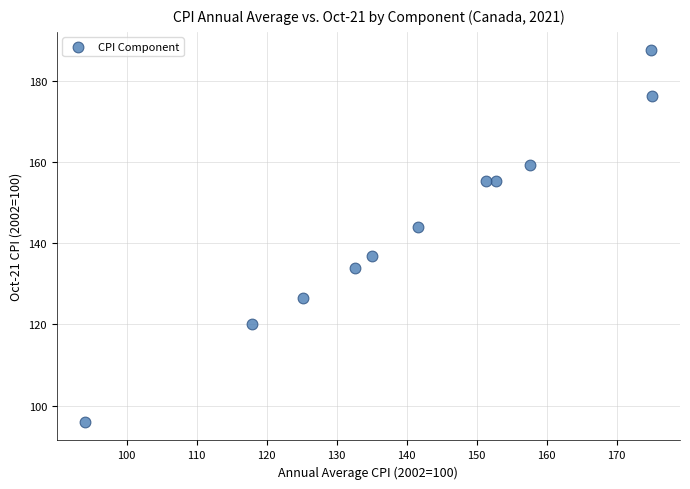

What is the average X value?

141.6